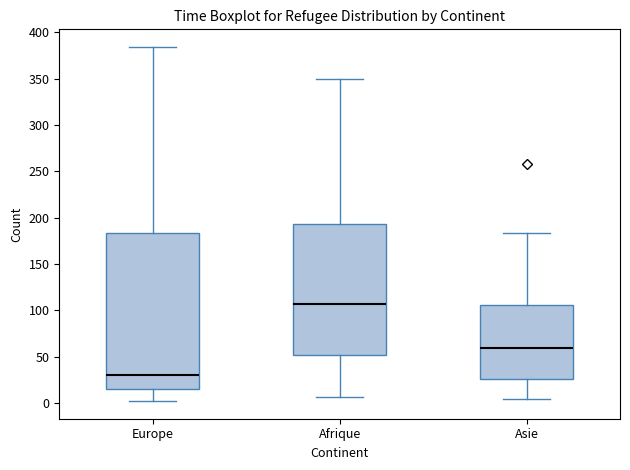

Reading left to right, read every box against the y-axis: the position of its median line, the range the box covers, and the ends of its whiskers. The values are not printed on the chart, so give them approximately, as read against the axis.

Europe: median 30, box 15 to 185, whiskers 0 to 385
Afrique: median 105, box 50 to 195, whiskers 5 to 350
Asie: median 60, box 25 to 105, whiskers 5 to 185